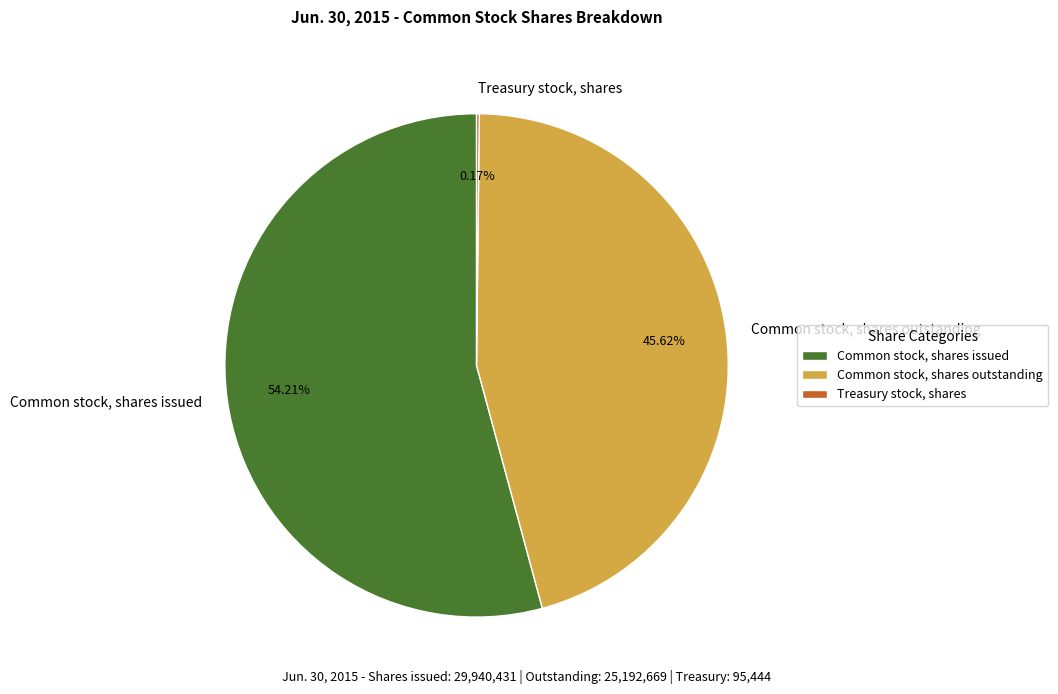

Is there a majority slice in this chart?

Yes